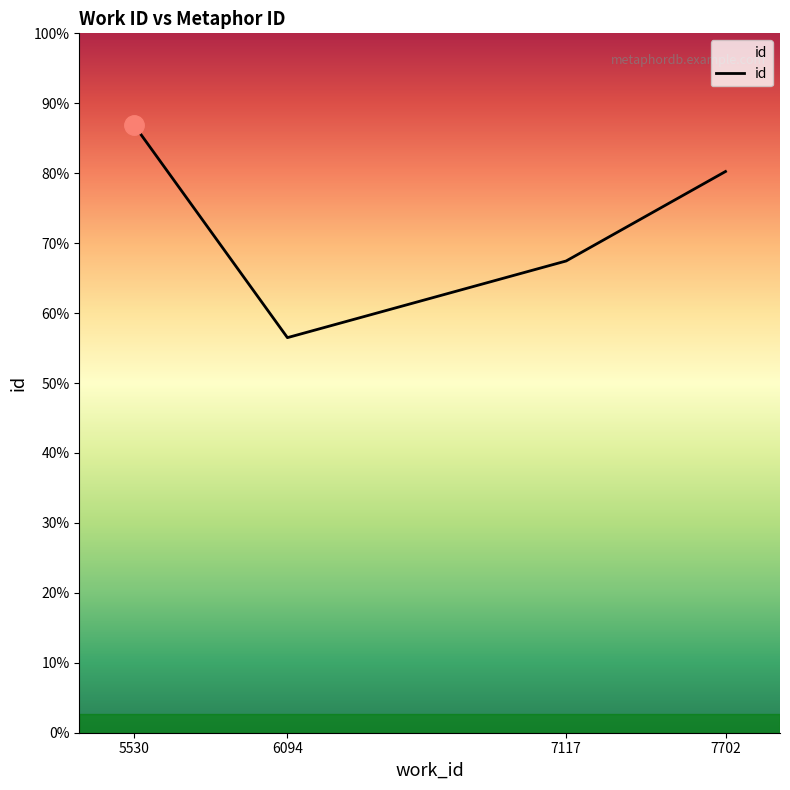

Rank the categories by value from lowest to highest.

6094, 7117, 7702, 5530